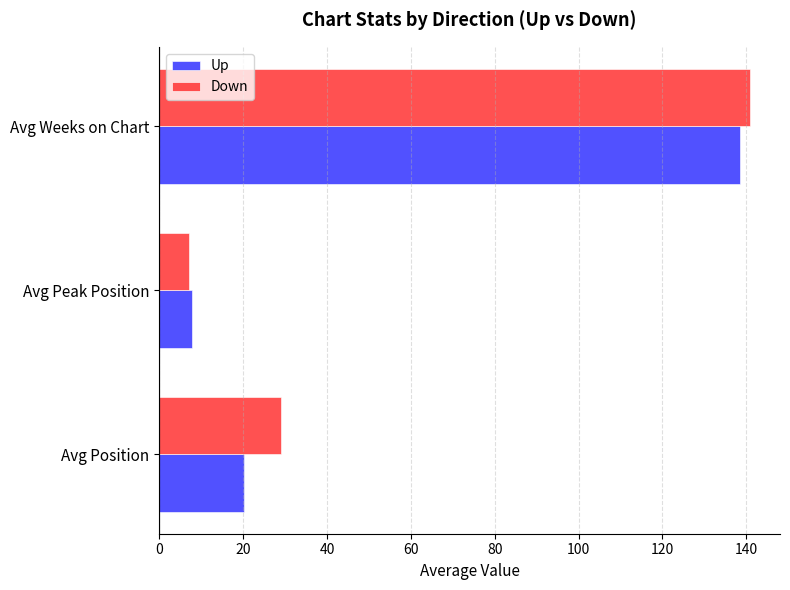

List the series in order of their peak value, highest first.

Down, Up